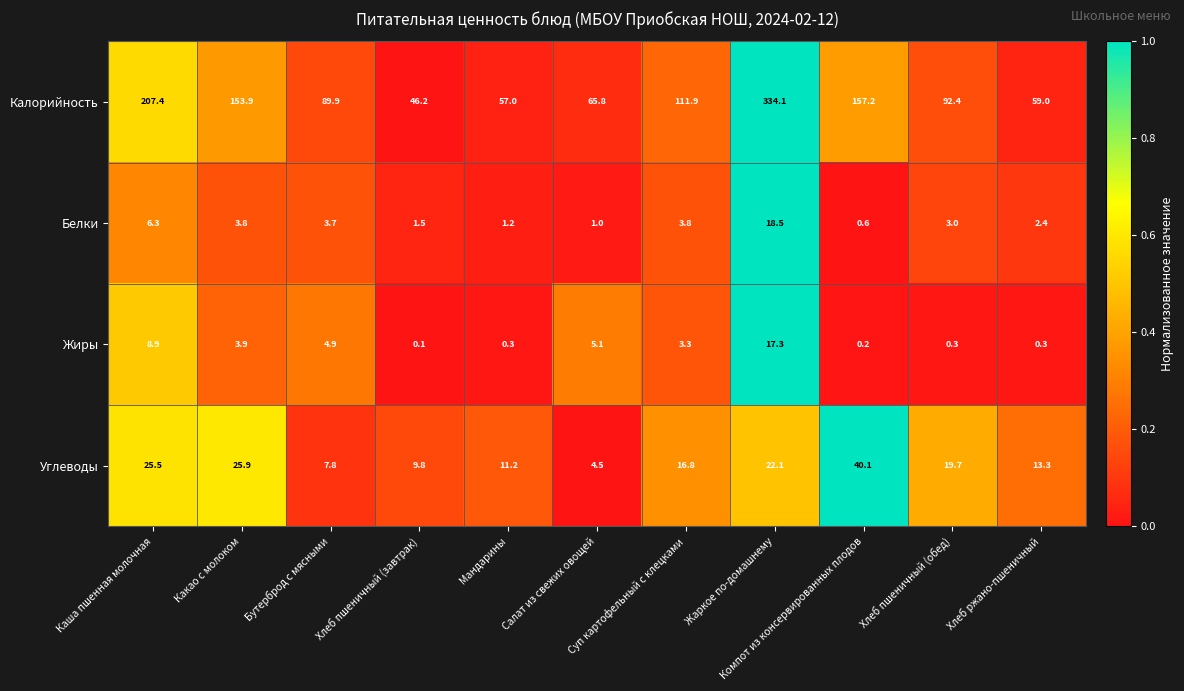

What is the difference between the second highest and second lowest values in the Углеводы series?

18.1